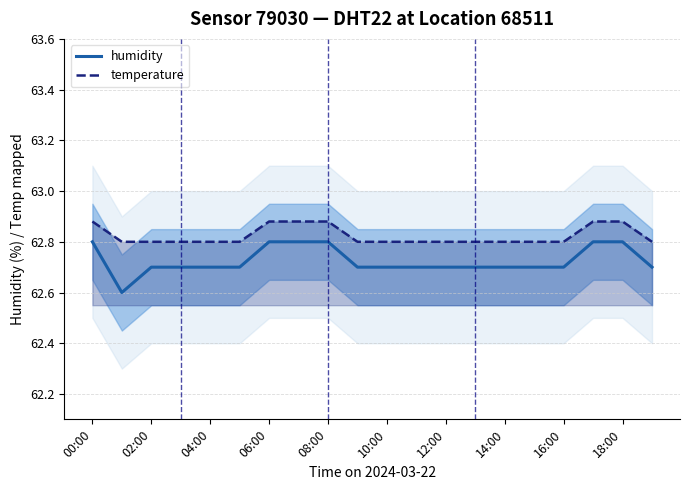

The value of humidity at 02:00 is 107.7. True or false?

False